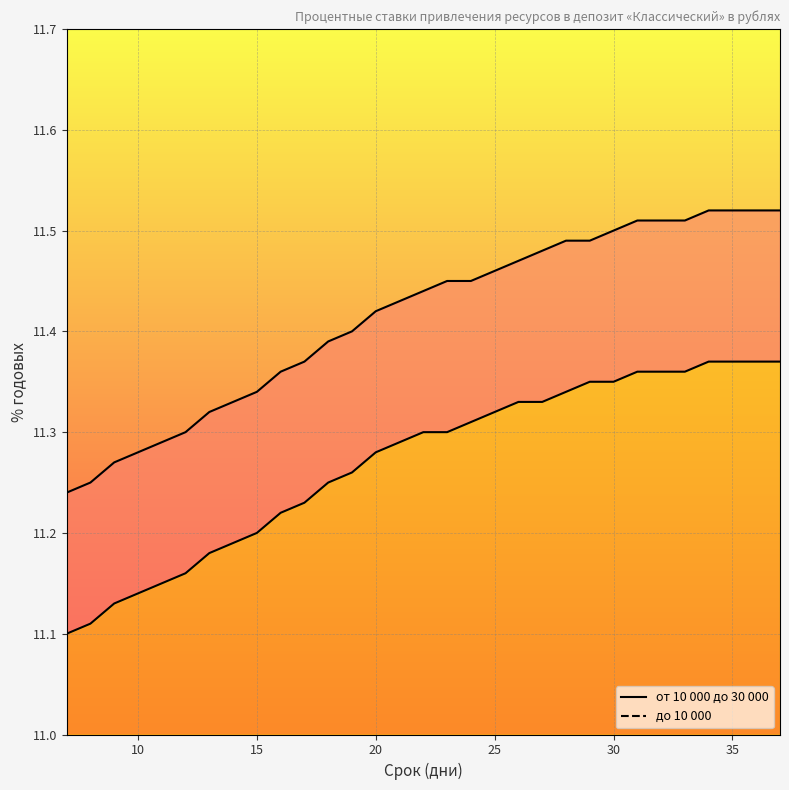

List the series in order of their overall mean, highest first.

от 10 000 до 30 000, до 10 000